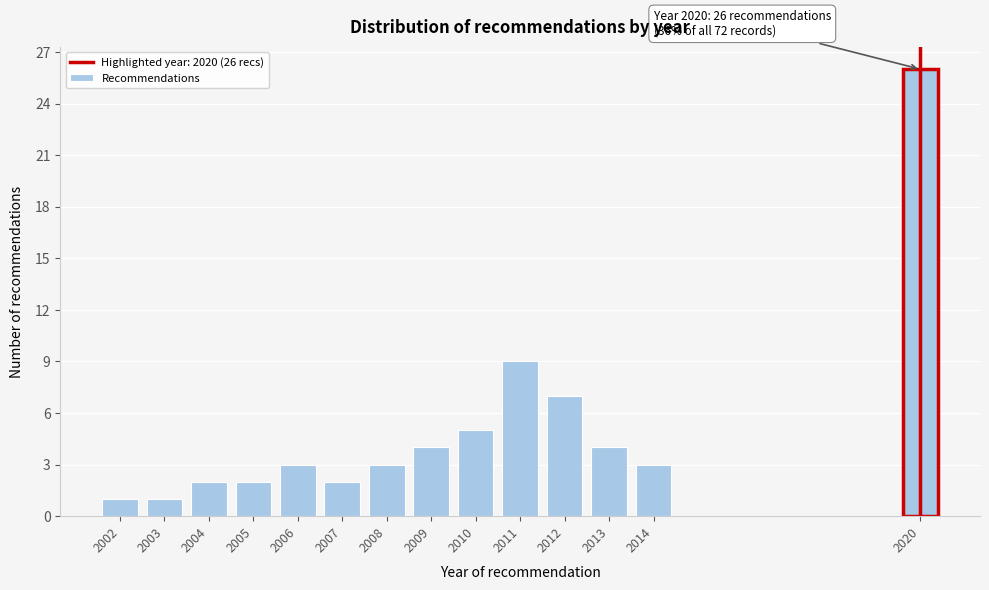

Reading left to right, list all the values displayed in this chart.

2002=1	2003=1	2004=2	2005=2	2006=3	2007=2	2008=3	2009=4	2010=5	2011=9	2012=7	2013=4	2014=3	2020=26